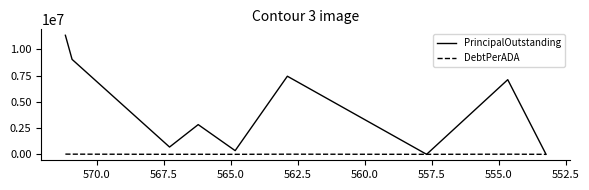

What is the greatest value displayed?

11355000.0